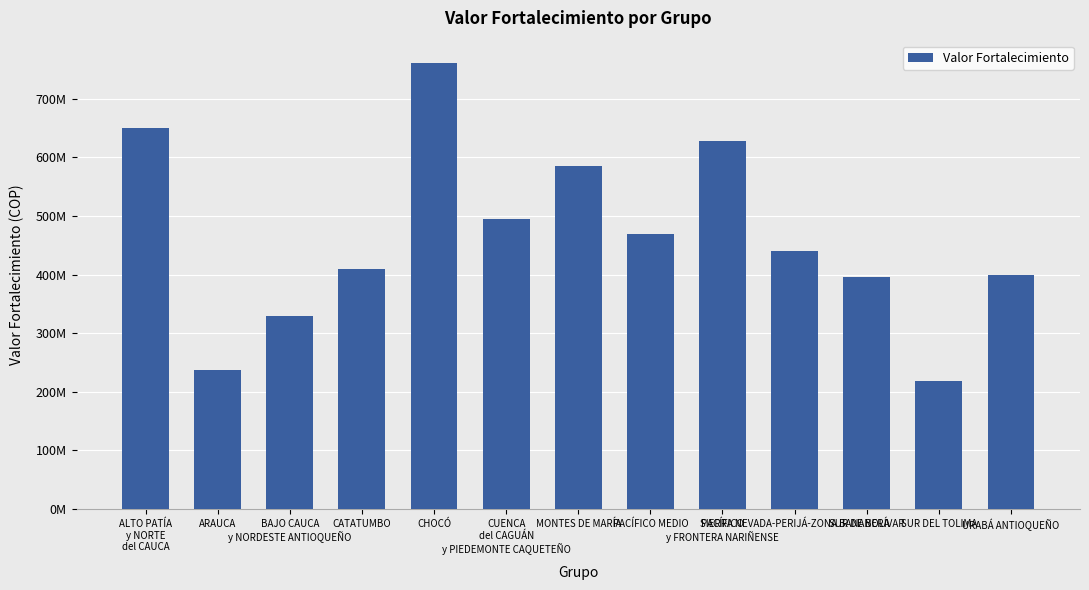

What is the change in value from MONTES DE MARÍA to URABÁ ANTIOQUEÑO?

-185265181.5